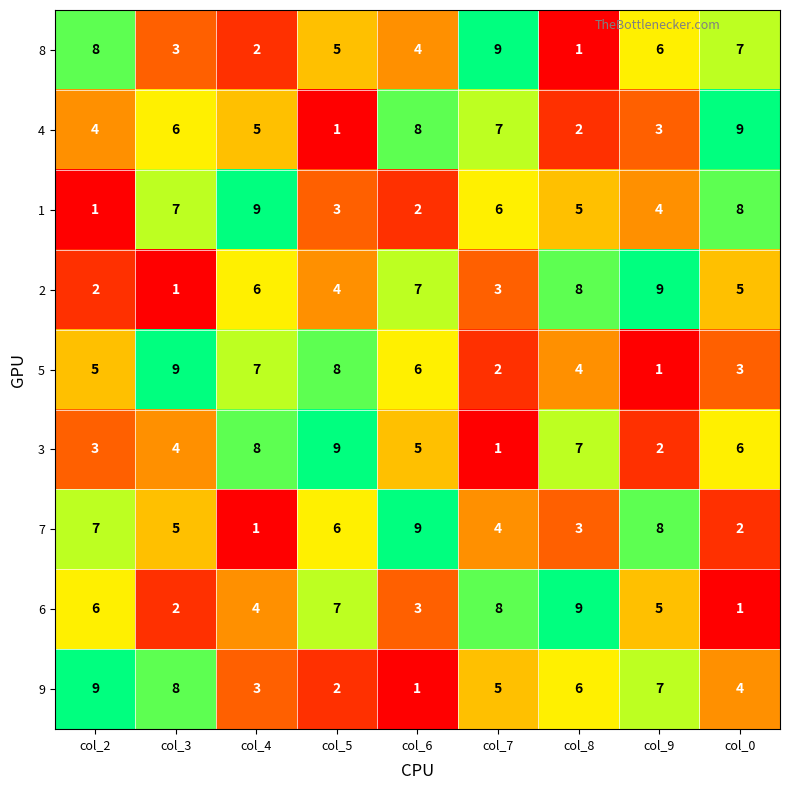

What is the greatest value displayed?

9